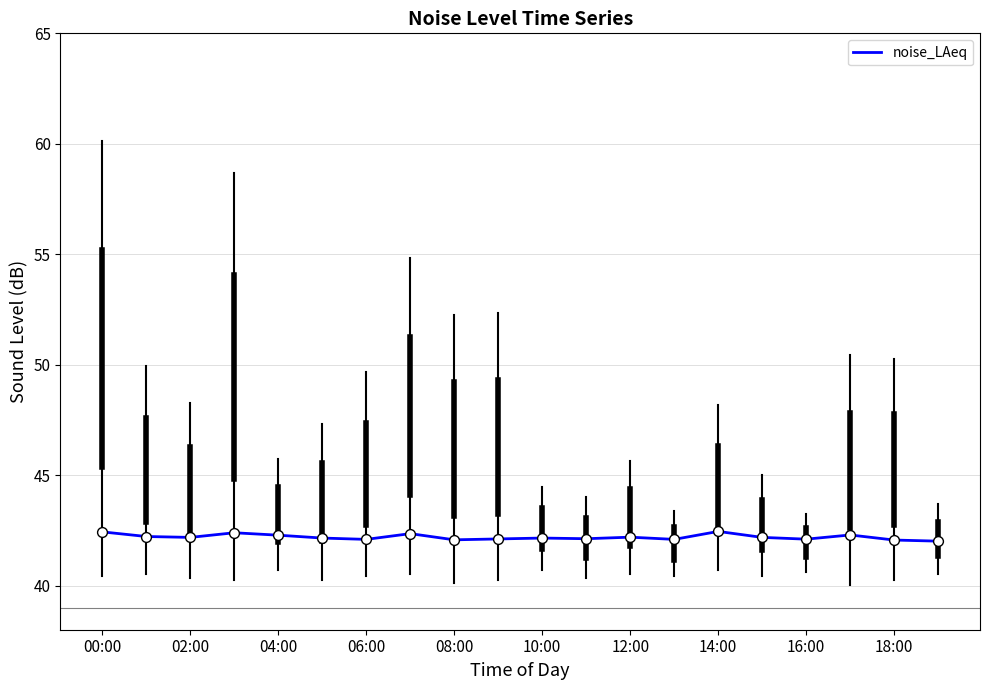

What is the minimum value shown in the chart?

42.0